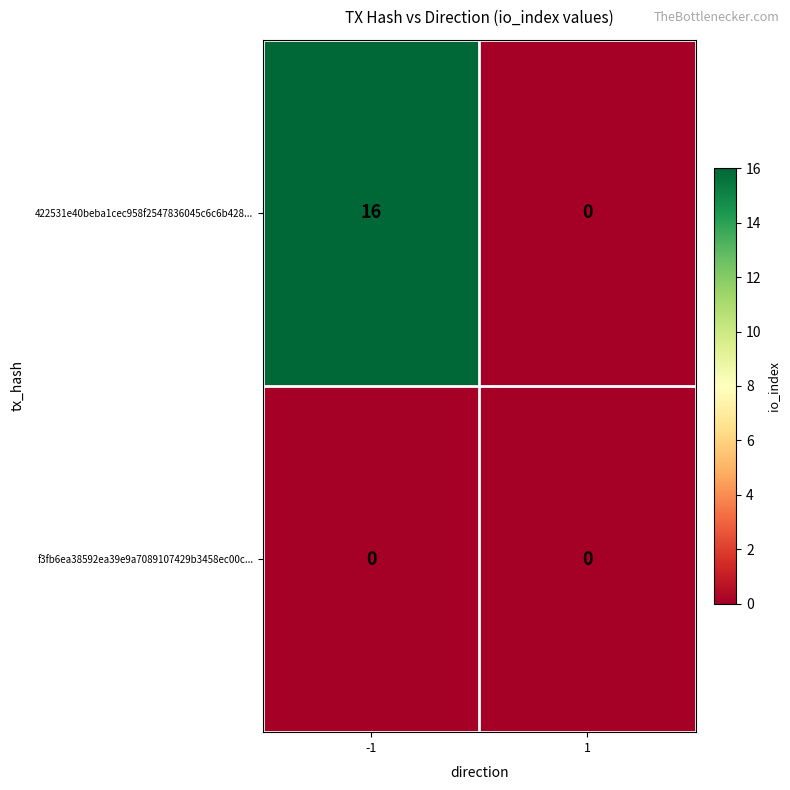

Which series has the largest range (max minus min)?

422531e40beba1cec958f2547836045c6c6b428...